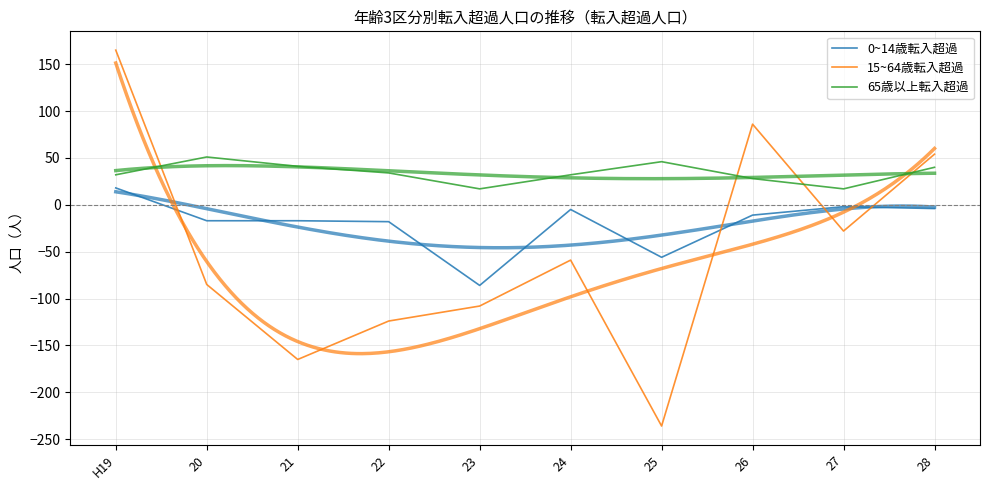

Read the 65歳以上転入超過 value at 20, to the nearest 10.

50